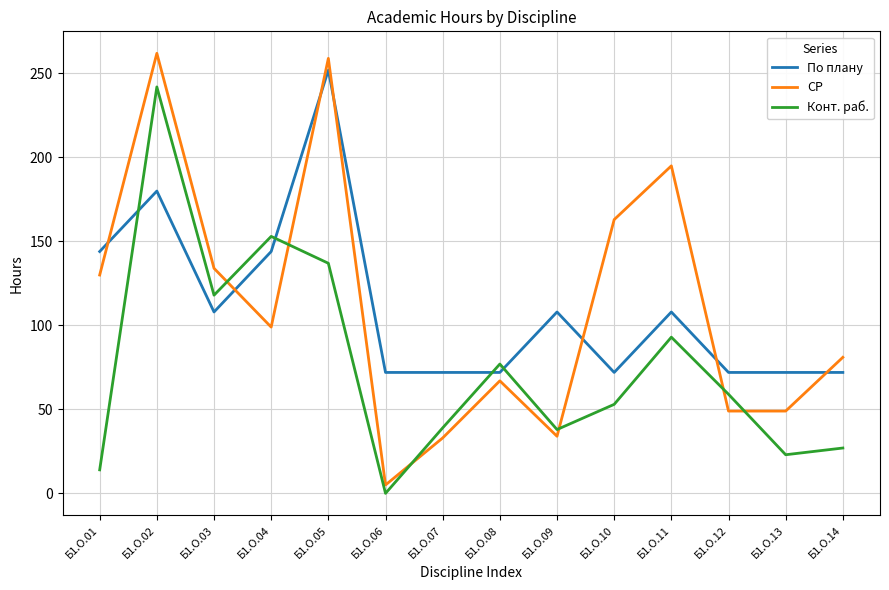

Where is the first local minimum for СР?

Б1.О.04